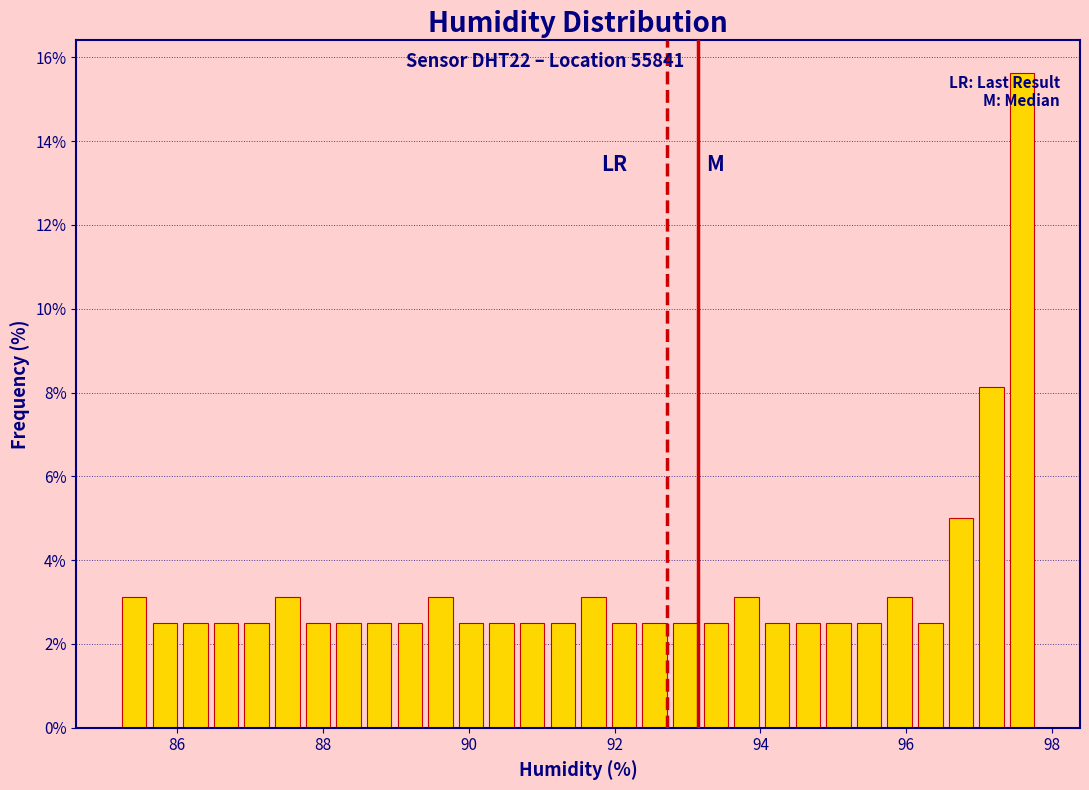

Around what value on the x-axis is the tallest bar? Give the approximate position of its centre, as read against the axis.

97.6